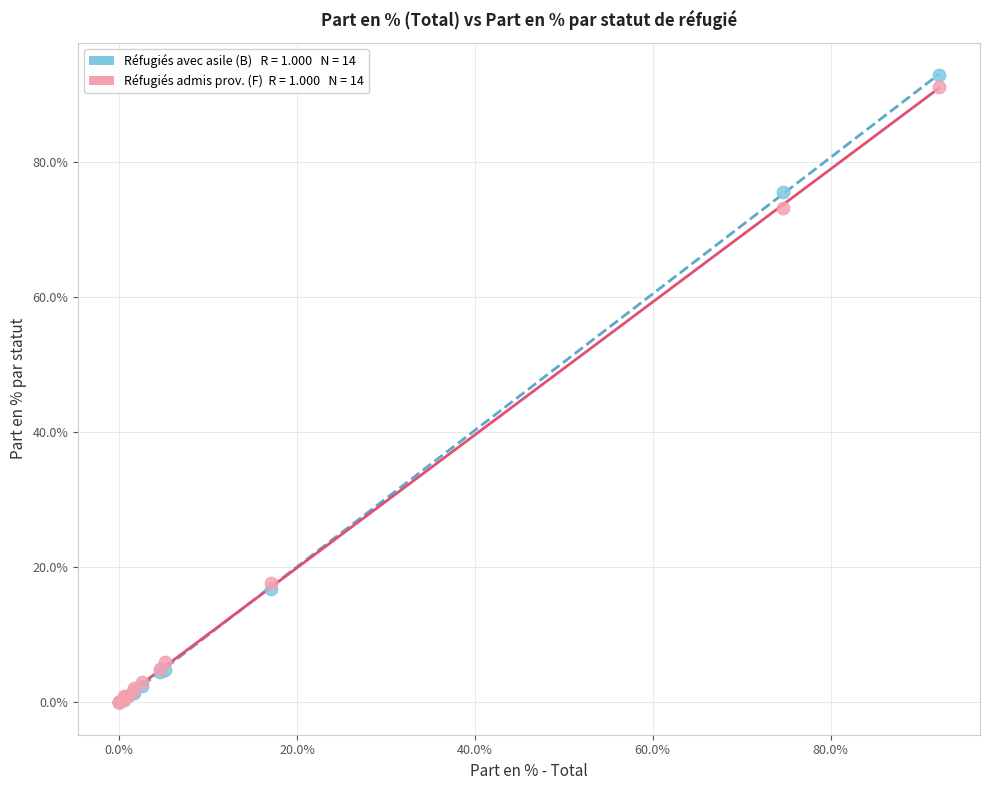

Across all series, what Y value is closest to 46?

73.2